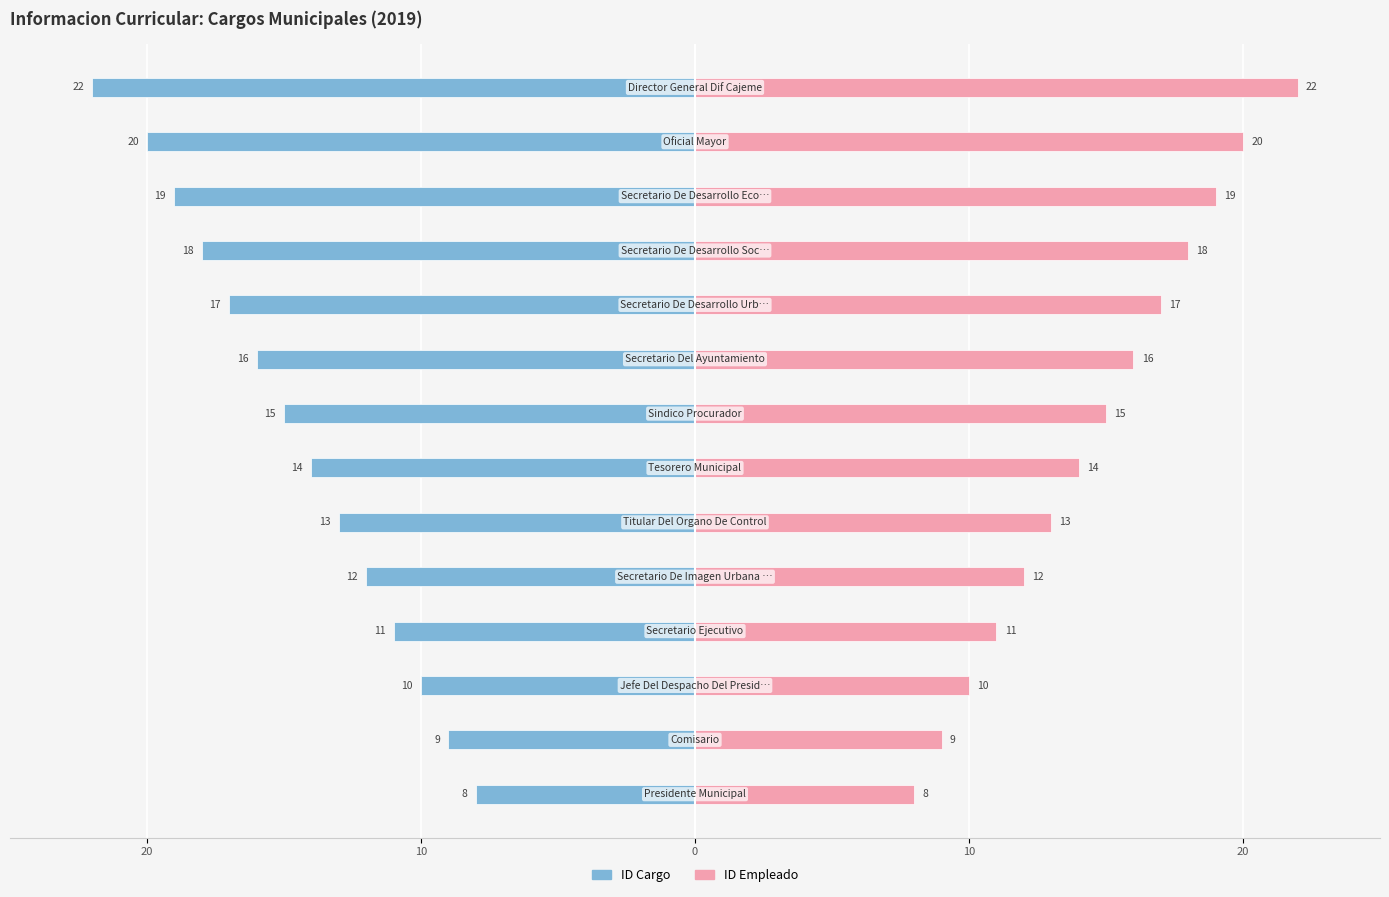

Which series has the largest total across all categories?

ID Empleado